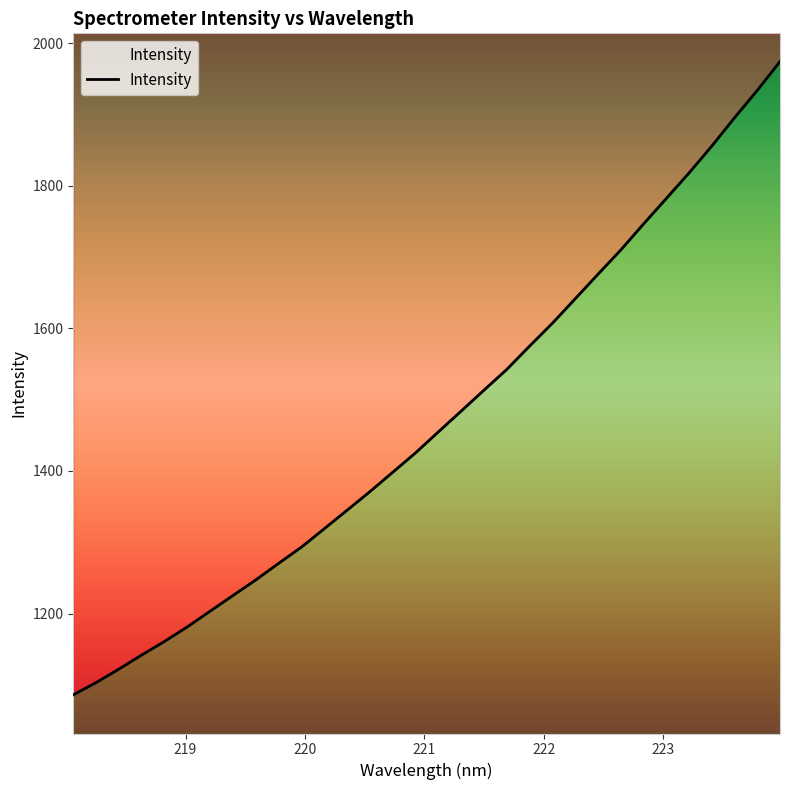

What position from the right is 218.442?

30